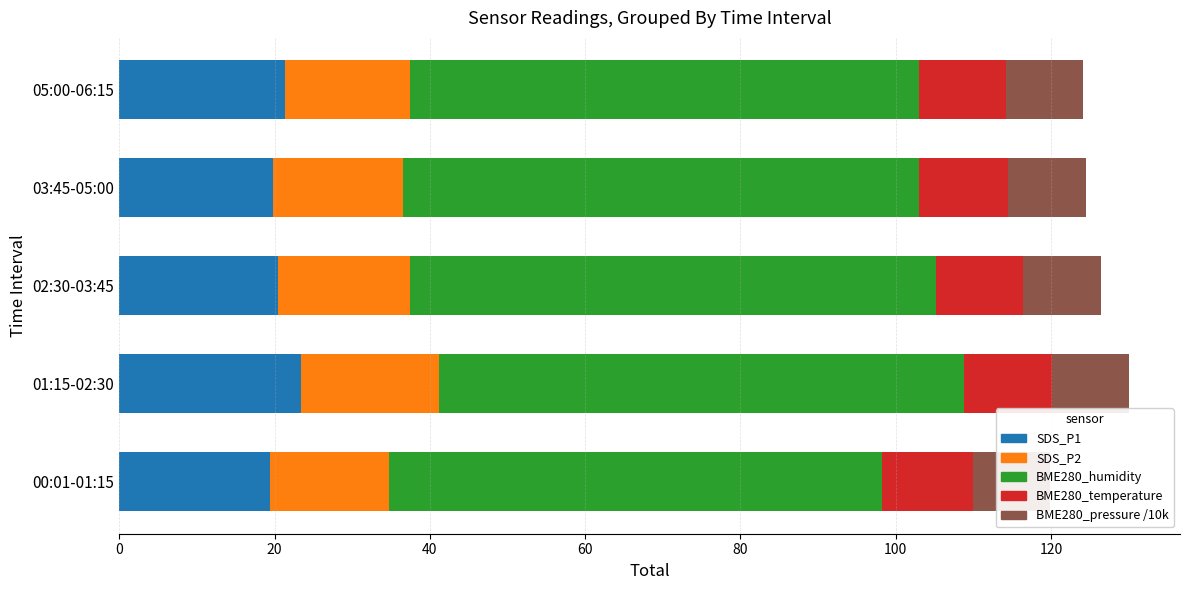

What is the total value across all series at 01:15-02:30?

130.1